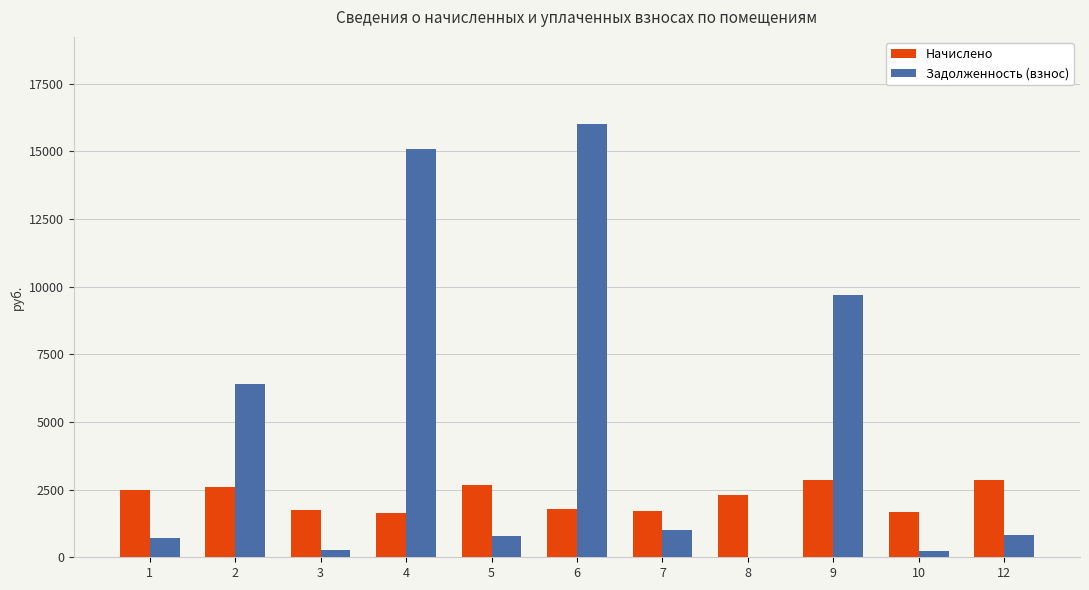

Which series changed the most between 8 and 9?

Задолженность (взнос)